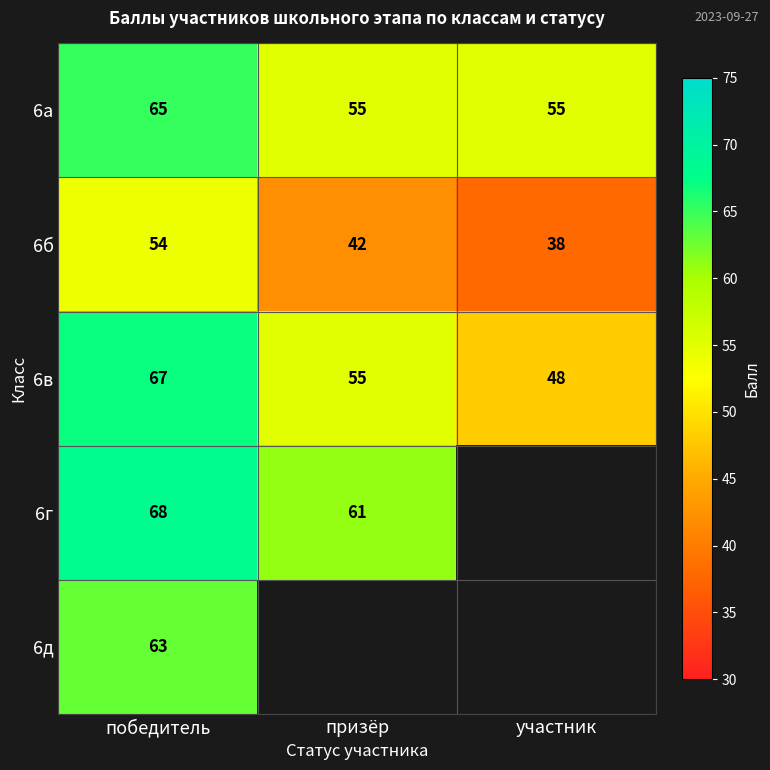

Which has a higher value, призёр or участник?

призёр